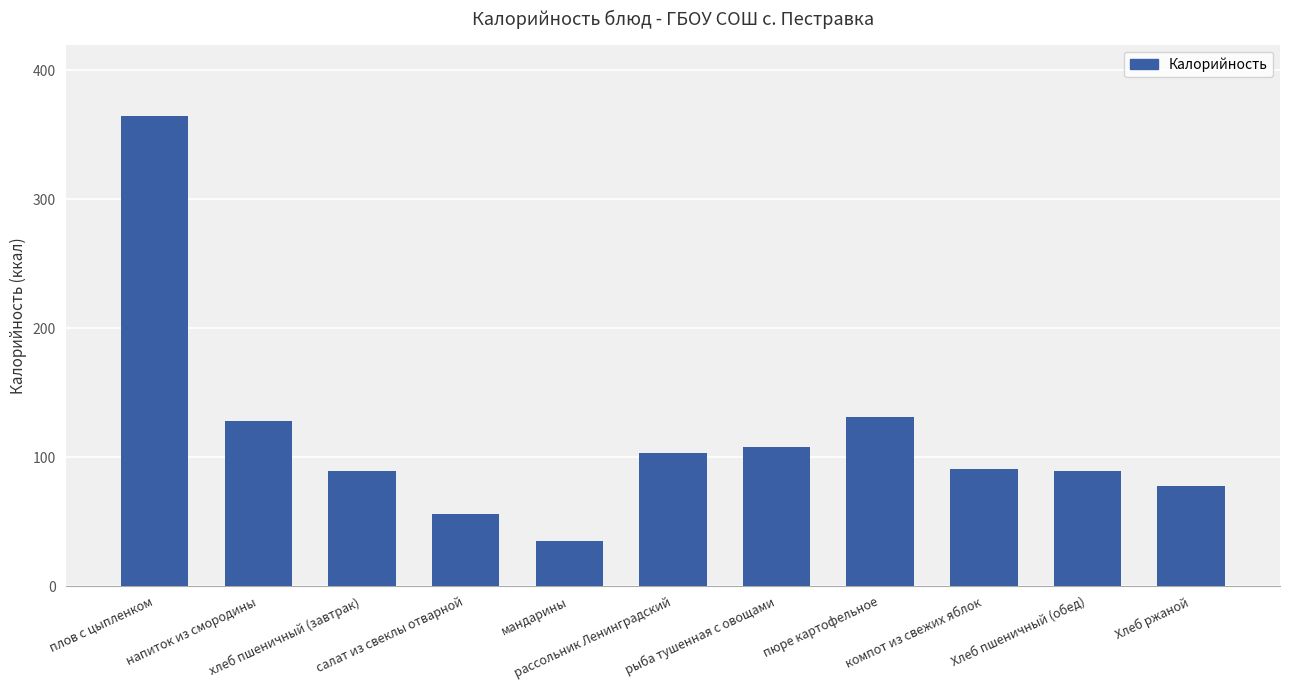

What value does the data have at салат из свеклы отварной?

56